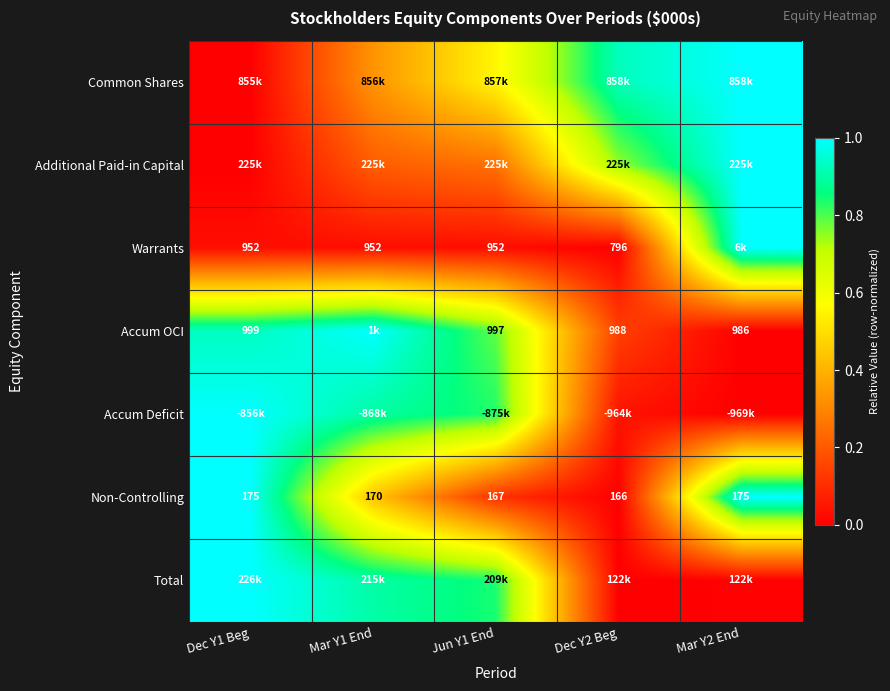

Is the value of Warrants at Mar Y1 End greater than the value of Non-Controlling at Dec Y2 Beg?

Yes